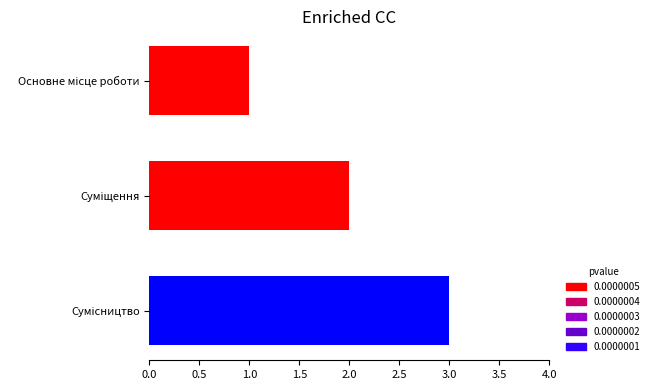

What is the maximum value shown in the chart?

3